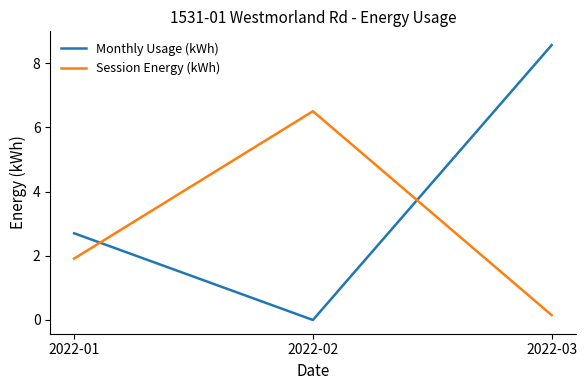

How many values in the Monthly Usage (kWh) series are below 2?

1